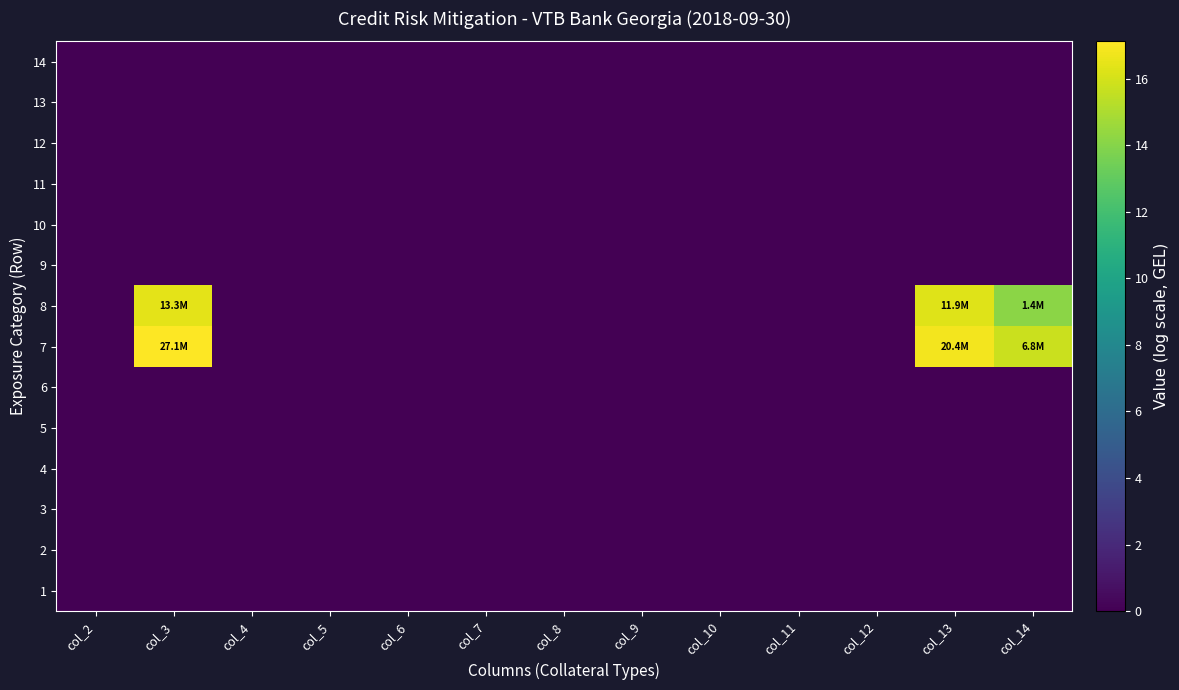

Between col_3 and col_12, which is larger?

col_3